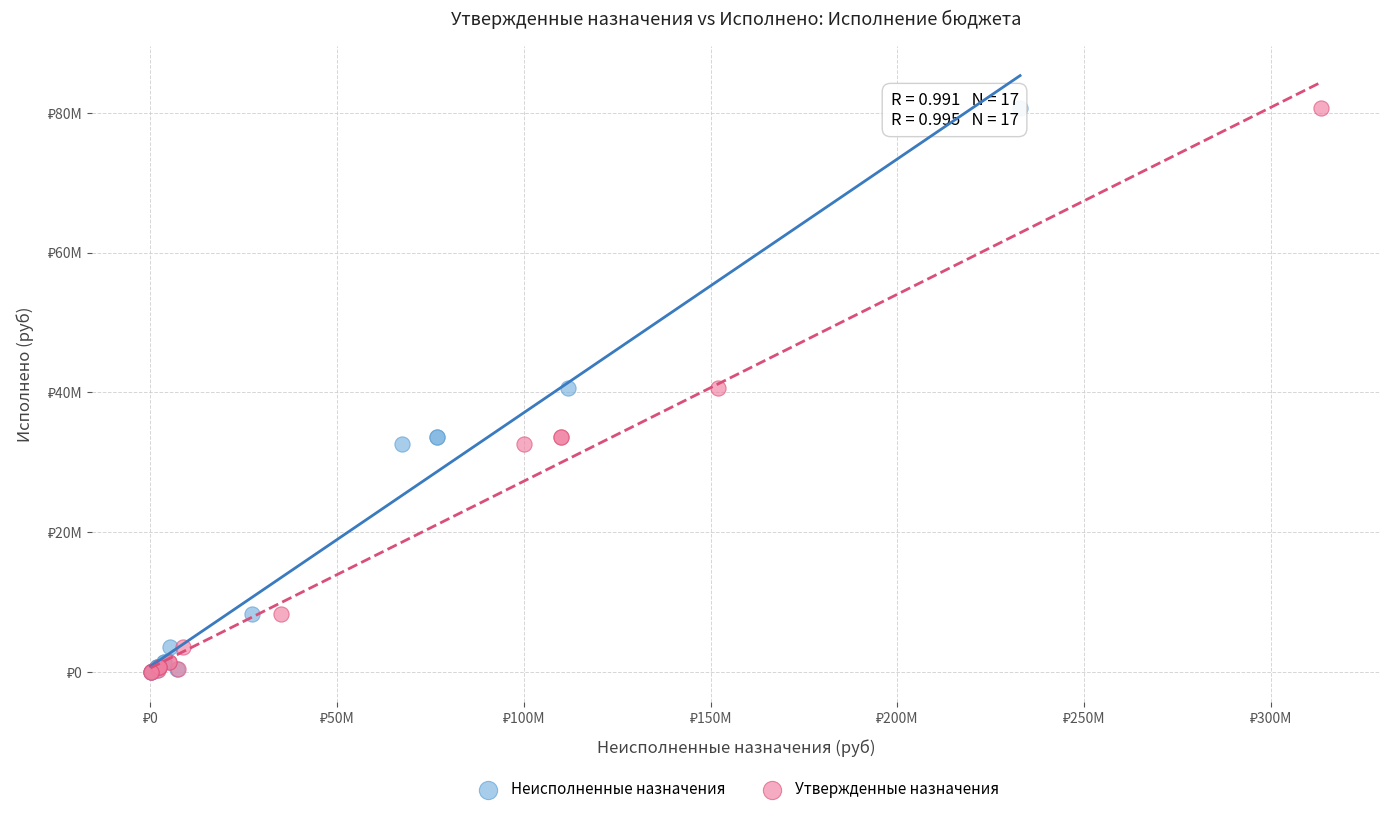

What are all the series names shown in the legend?

Неисполненные назначения, Утвержденные назначения